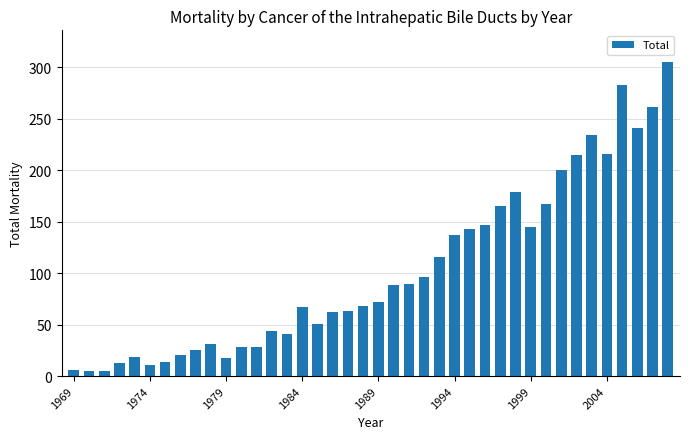

What is the greatest value displayed?

305.3